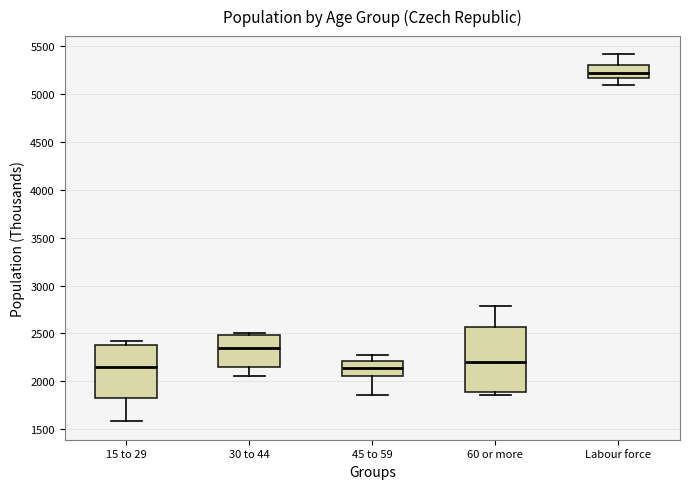

Where is the lower edge of the box for Labour force on the y-axis? The values are not printed on the chart, so give them approximately, as read against the axis.

5150